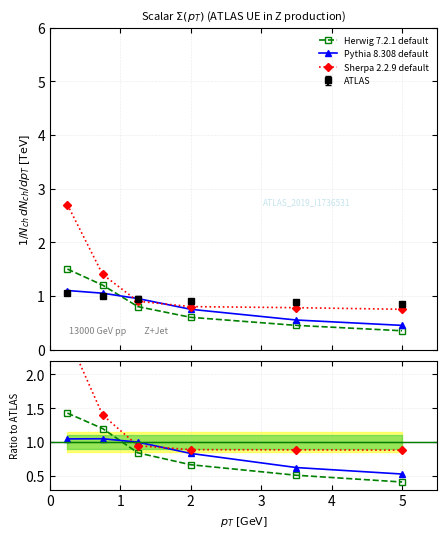

At which category does the chart reach its minimum across all series?

5